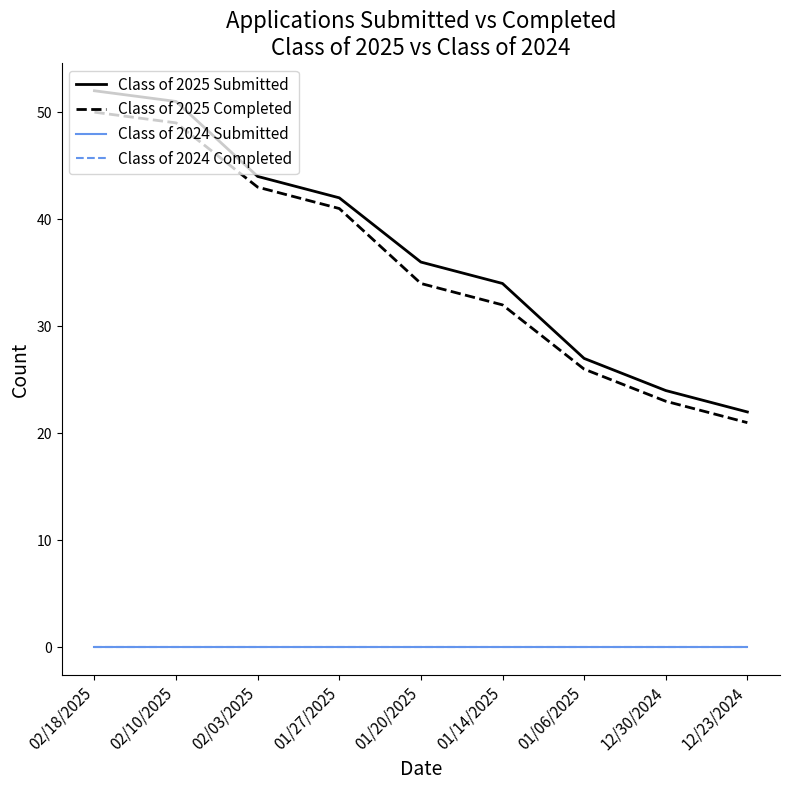

True or false: Class of 2025 Completed and Class of 2024 Completed intersect in this chart.

False